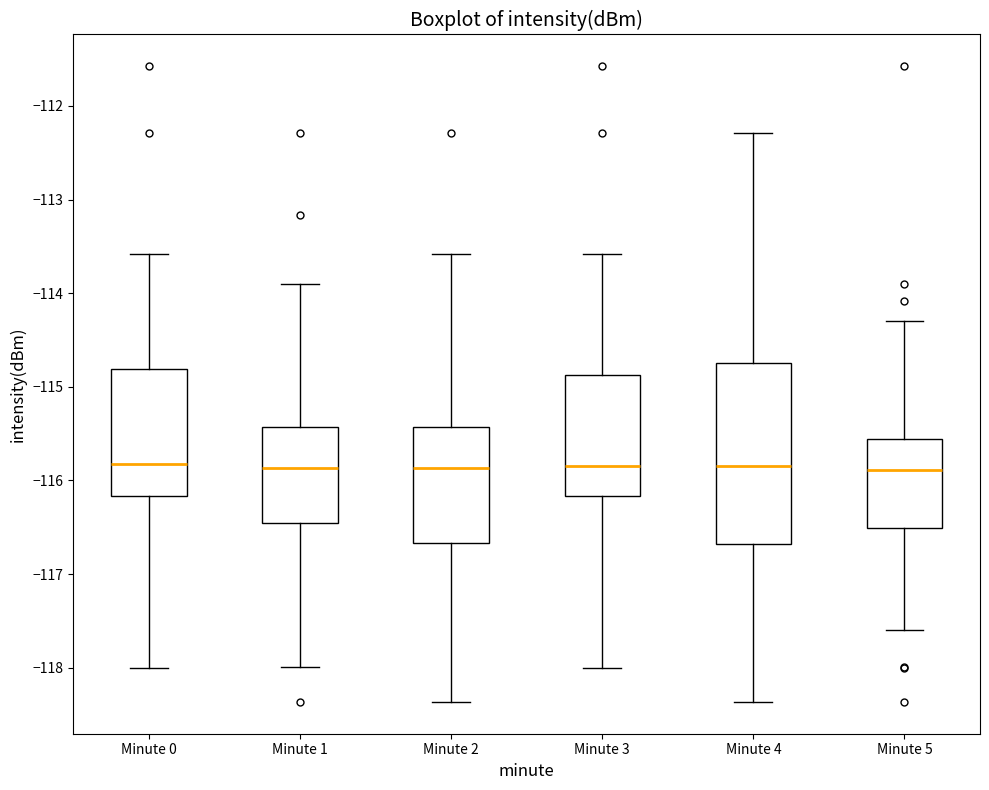

Comparing the boxes themselves (not the whiskers), which one is the tallest?

Minute 4